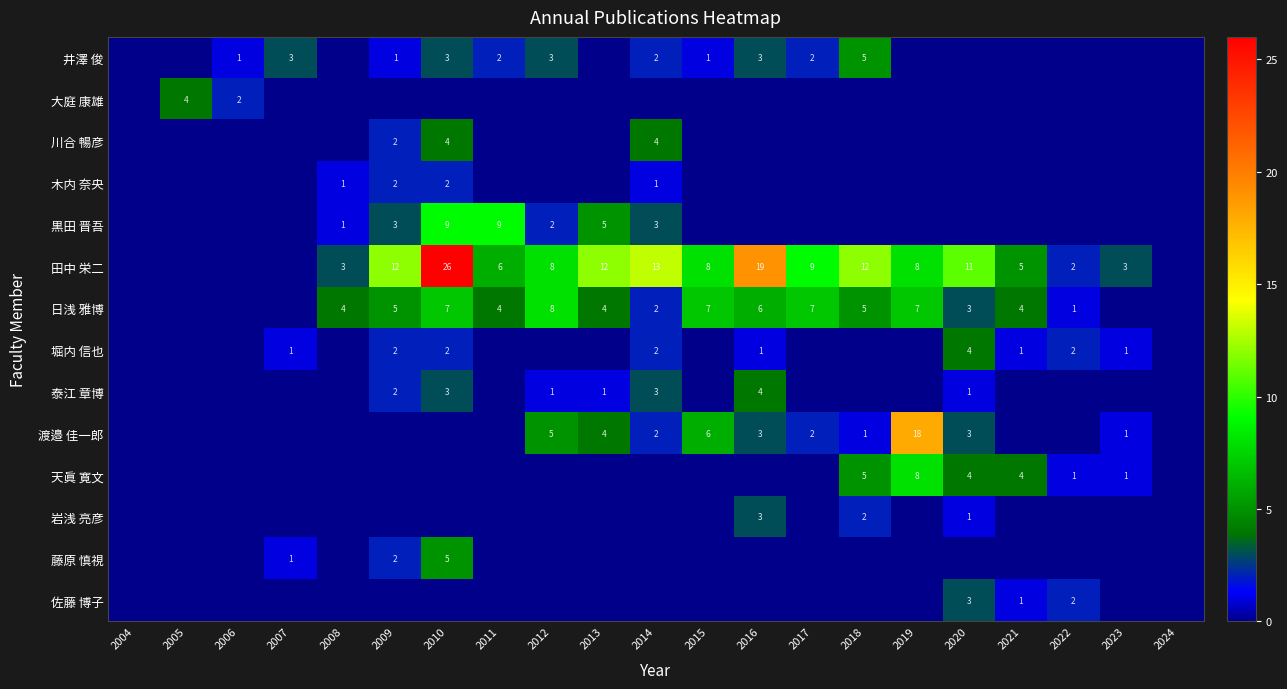

Is it true that 堀内 信也 equals 3 at 2010?

False